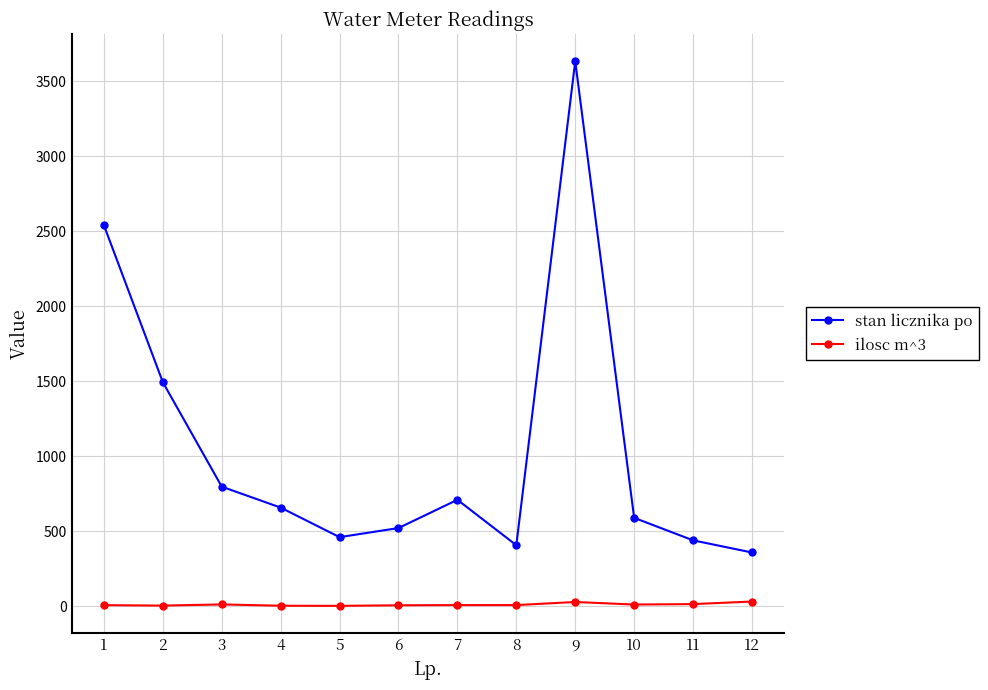

What is the value of the ilosc m^3 point at the 5th from the left?

1.3